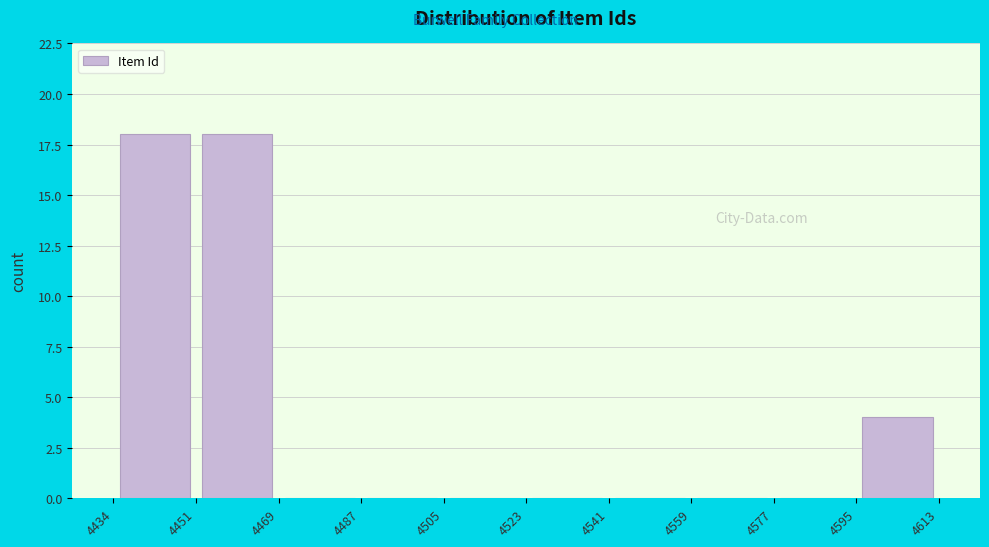

Reading left to right, list every bar in this chart as the range it spans on the x-axis followed by its height. The values are not printed on the chart, so give them approximately, as read against the axis.

4434 to 4451: 18
4451 to 4469: 18
4469 to 4487: 0
4487 to 4505: 0
4505 to 4523: 0
4523 to 4541: 0
4541 to 4559: 0
4559 to 4577: 0
4577 to 4595: 0
4595 to 4613: 4